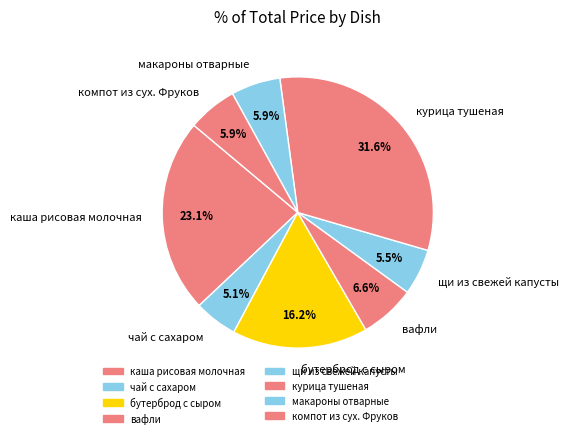

To the nearest percent, what is the average slice percentage?

12%